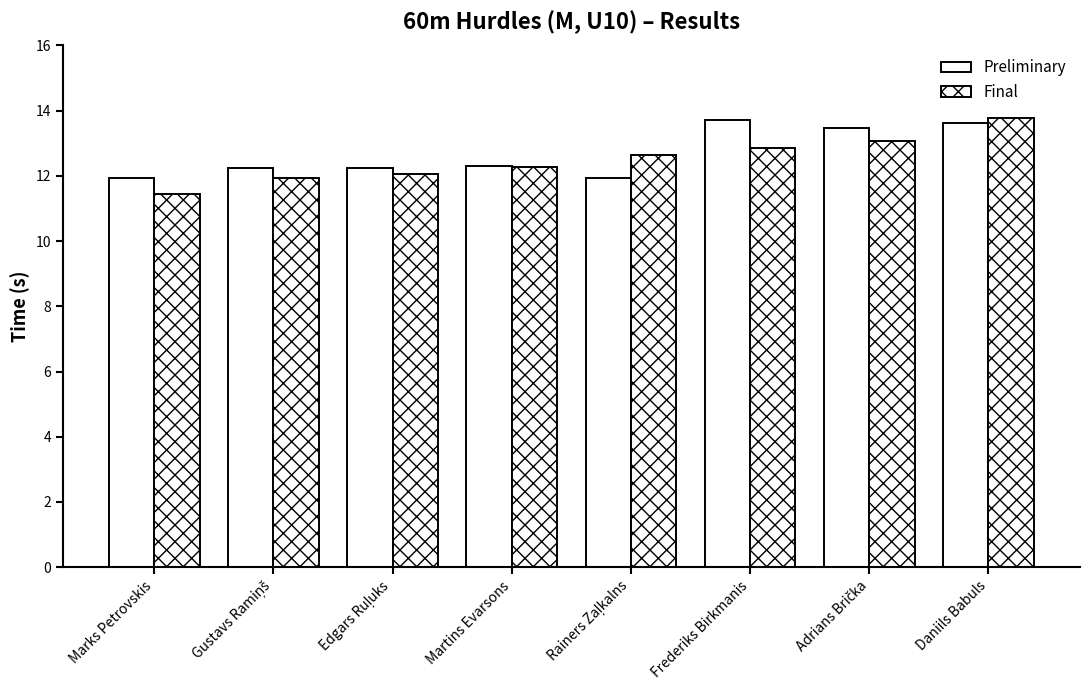

How many data points does each series have?

8